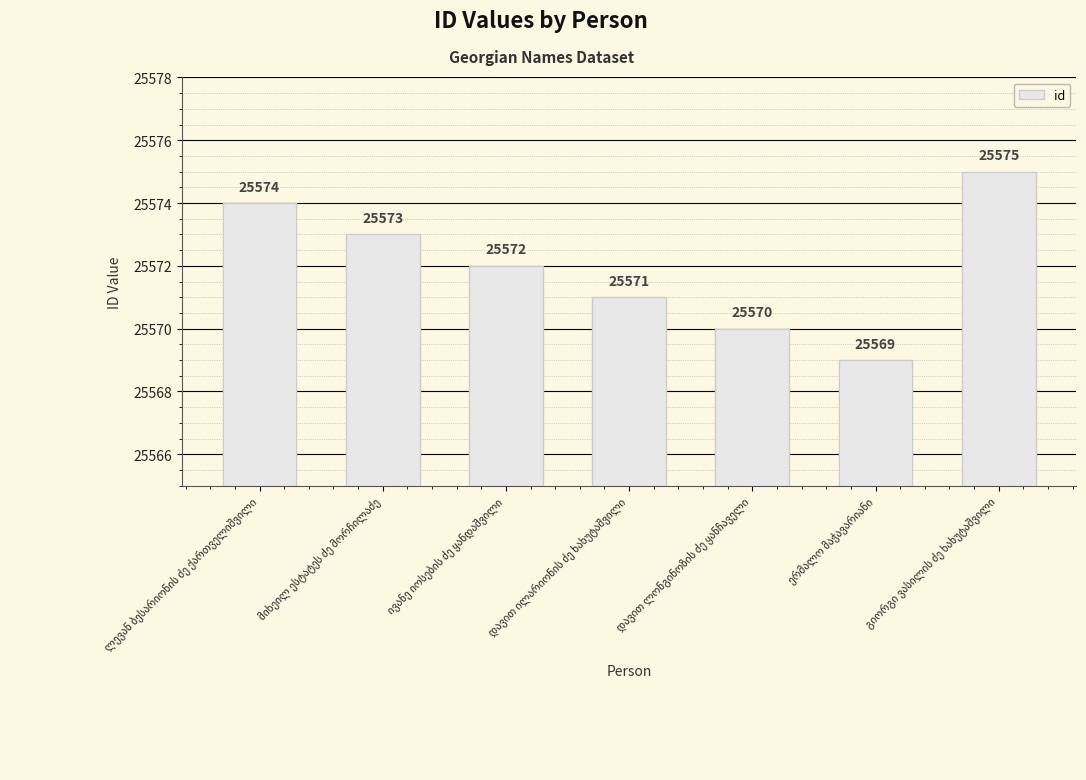

What is the value of the 5th bar from the left?

25570